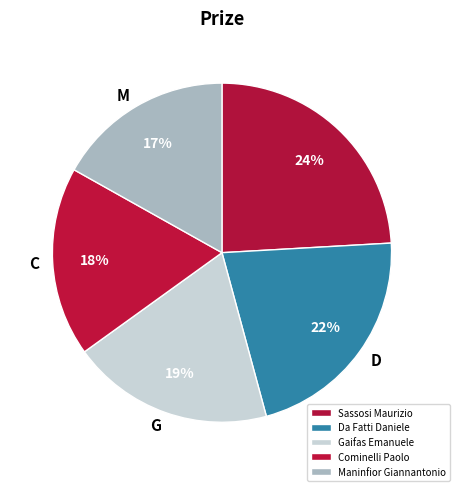

Is there a majority slice in this chart?

No